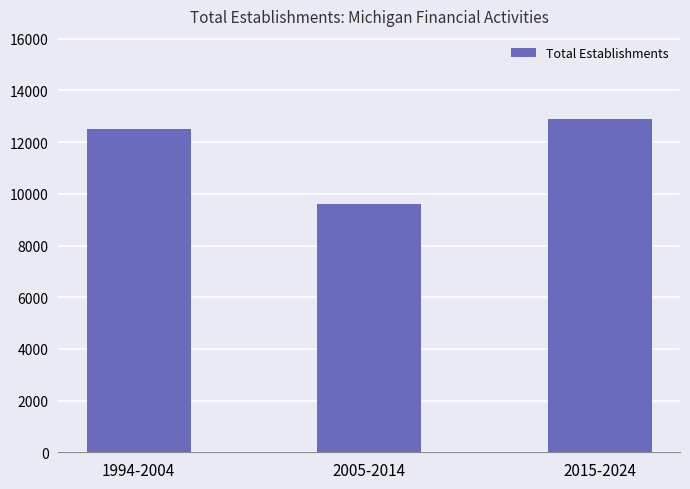

Are the bars grouped side by side (vs. stacked)?

No